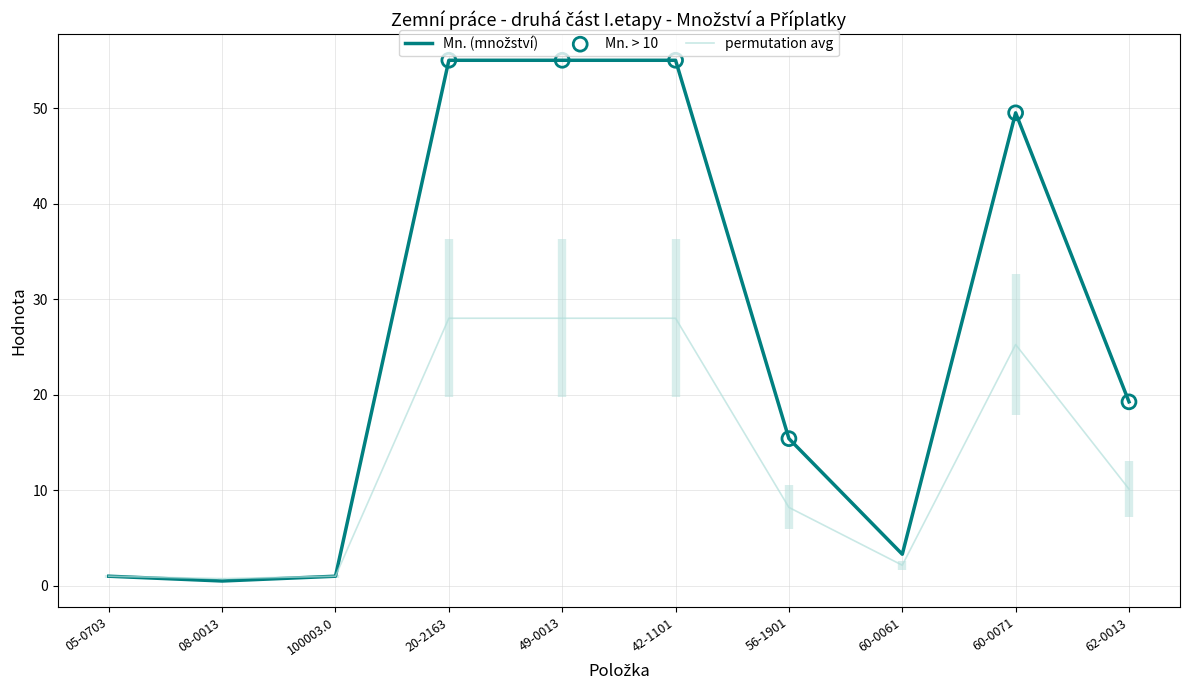

True or false: permutation avg has a value of 13.9 at 42-1101.

False